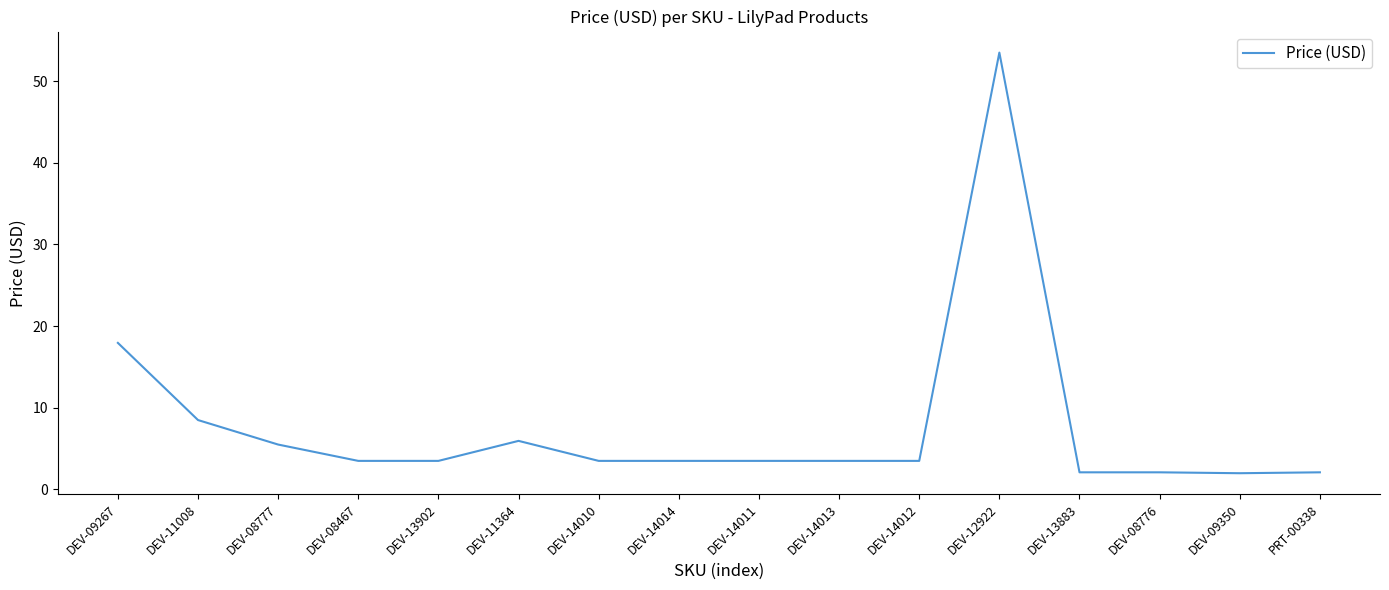

What is the smallest value displayed?

2.0